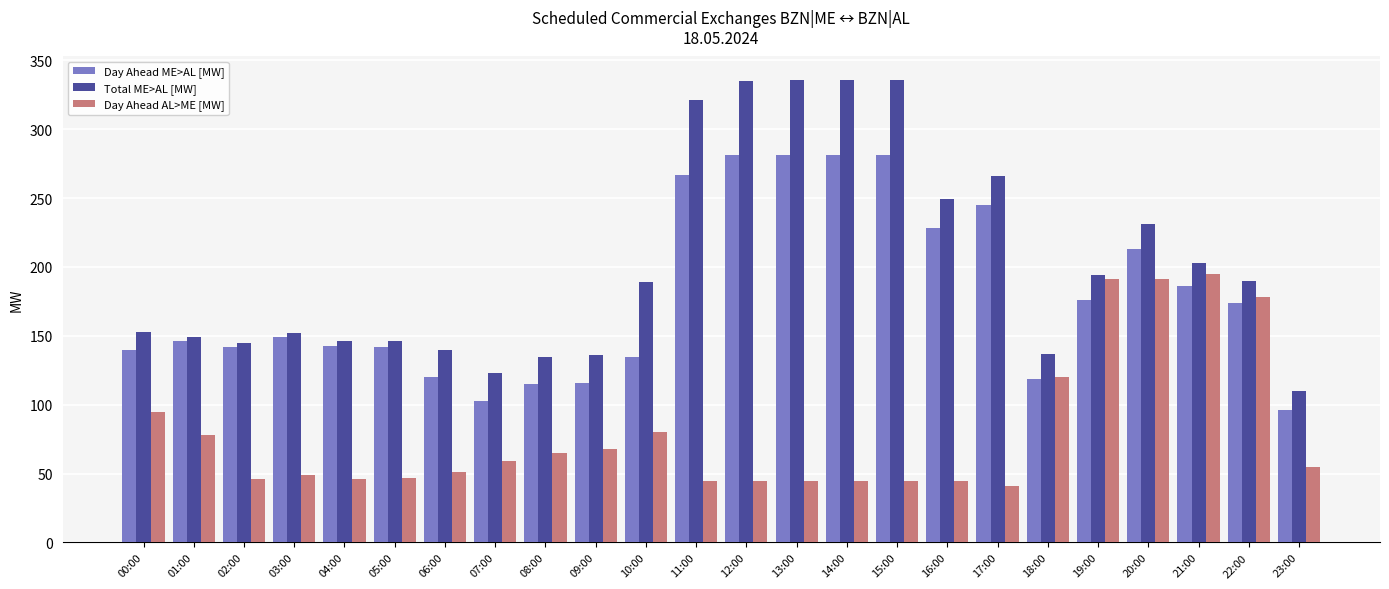

What is the difference between the second highest and minimum values in the Total ME>AL [MW] series?

226